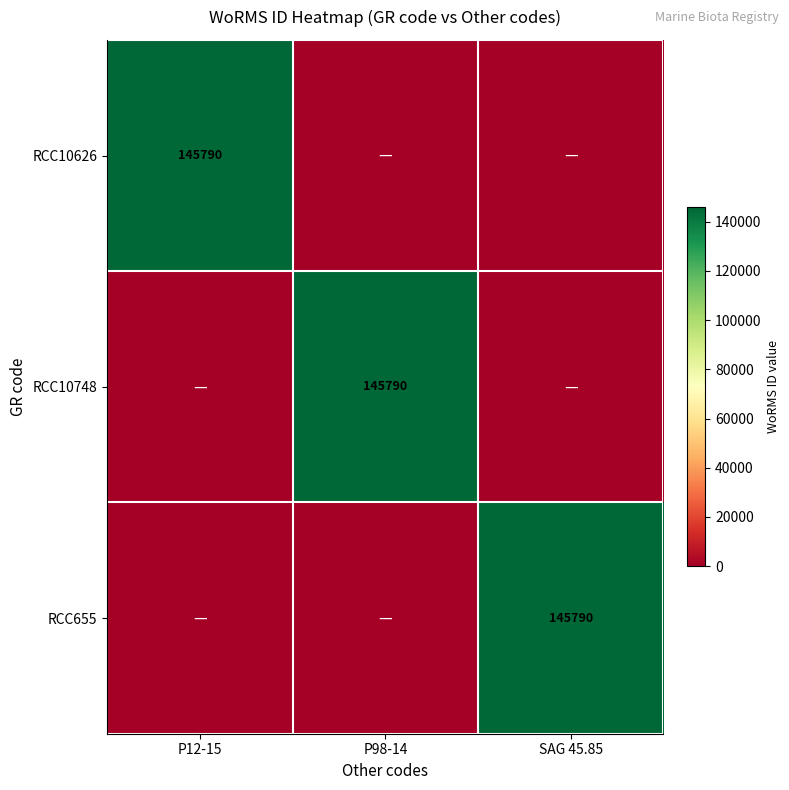

The value of RCC10748 at P98-14 is 38134. True or false?

False